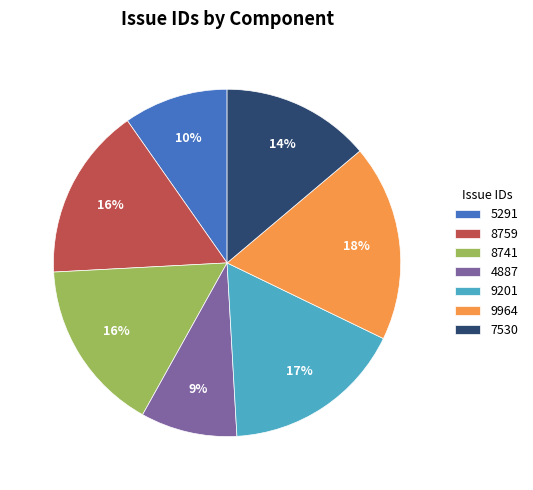

To the nearest percent, what portion does 5291 represent?

10%